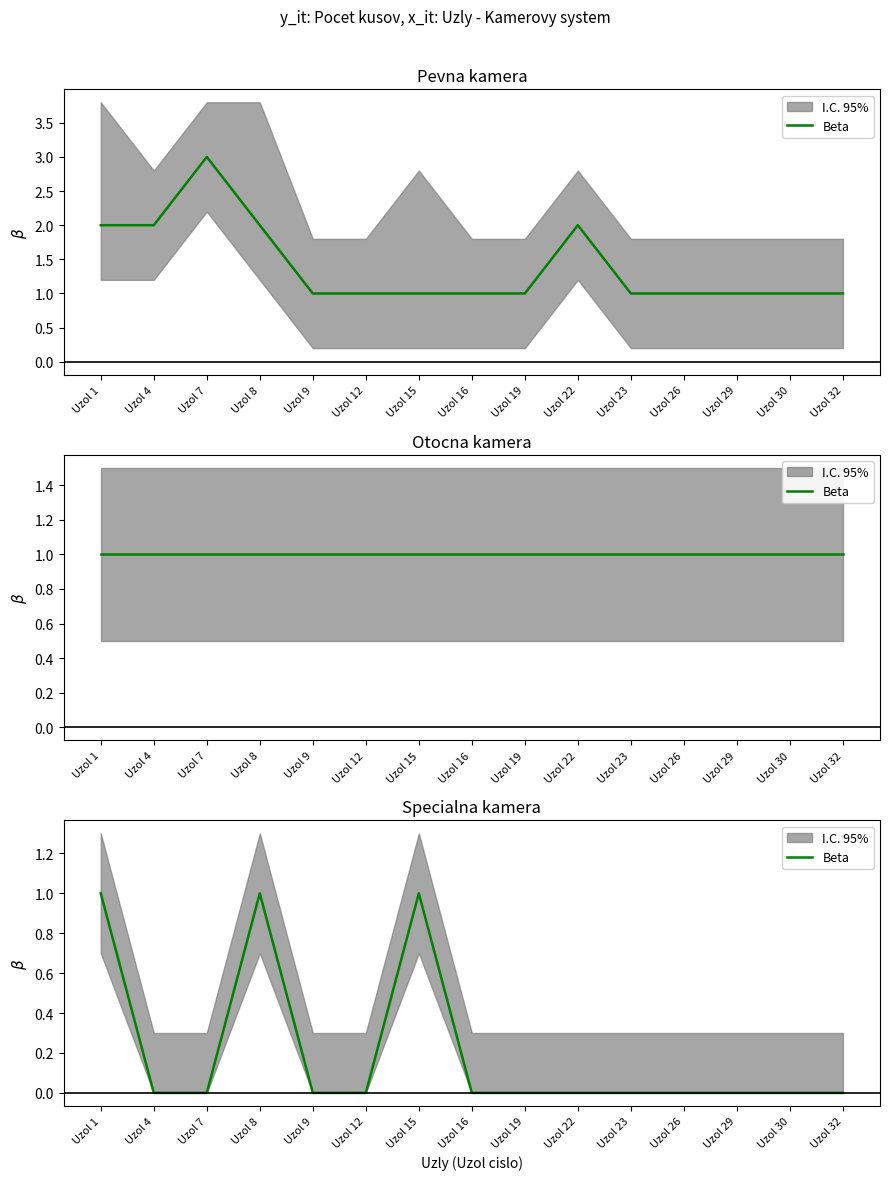

How many values exceed 0?

3